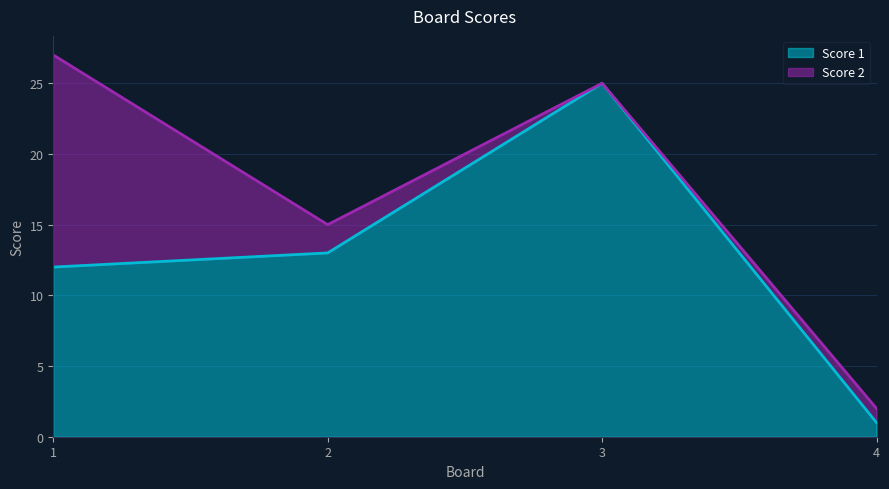

Reading left to right, what are all the values shown in this chart?

1=12	2=13	3=25	4=1